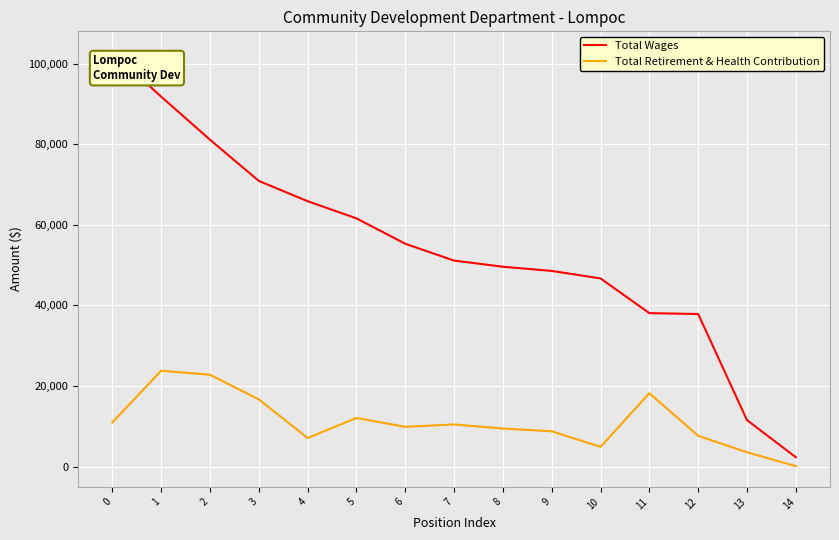

What value does the Total Wages series have at 0, to the nearest 10?

102890